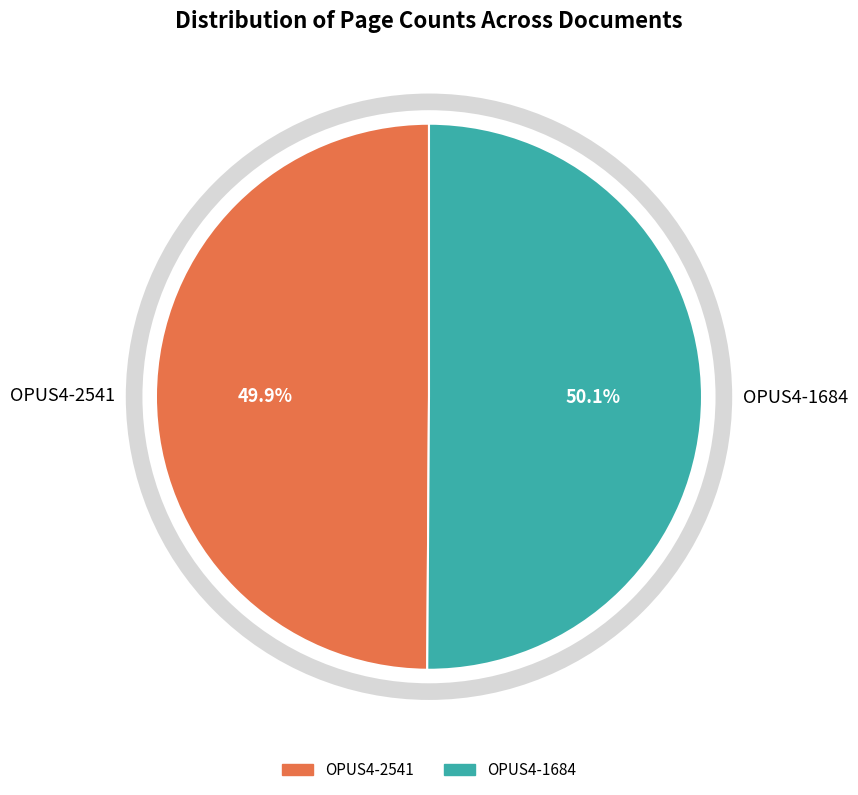

Approximately how many times larger is the value at OPUS4-2541 compared to OPUS4-1684?

1.0